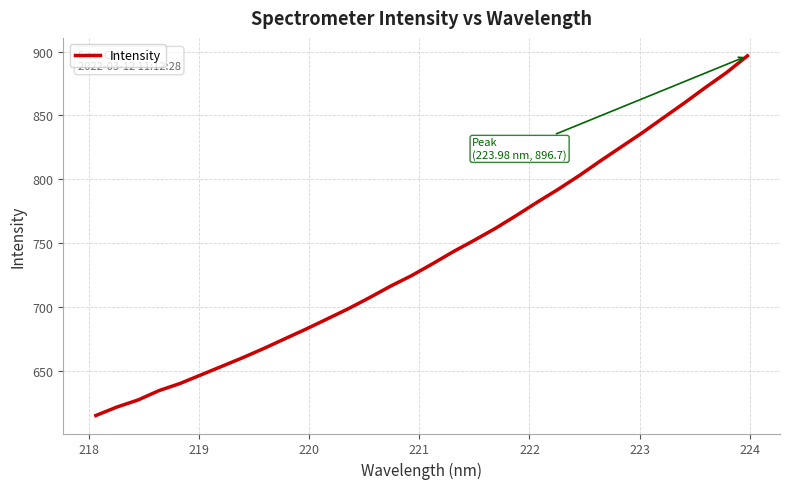

What is the smallest value displayed?

615.1